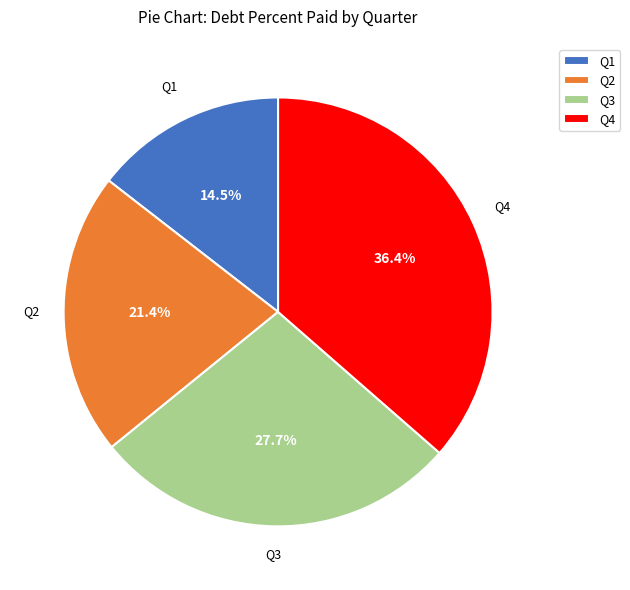

Does Q3 represent more than half of the total?

No